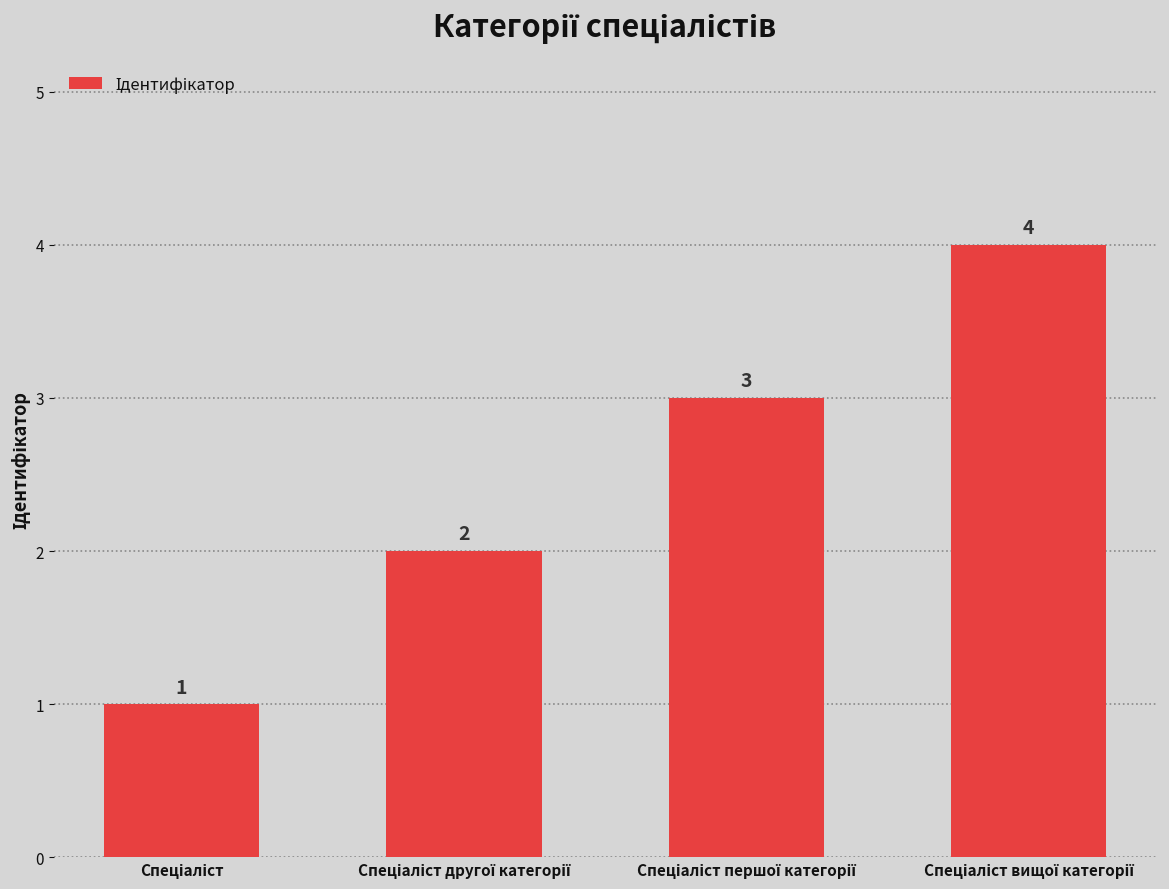

What is the value of the 4th bar from the left?

4